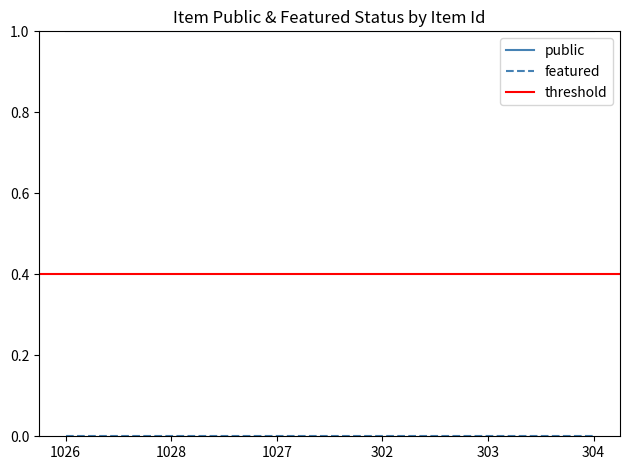

At which label is featured closest to 0?

1026